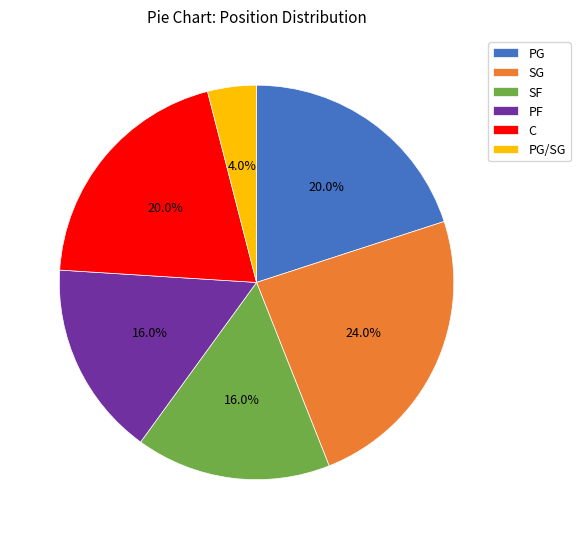

Which slice is the smallest?

PG/SG